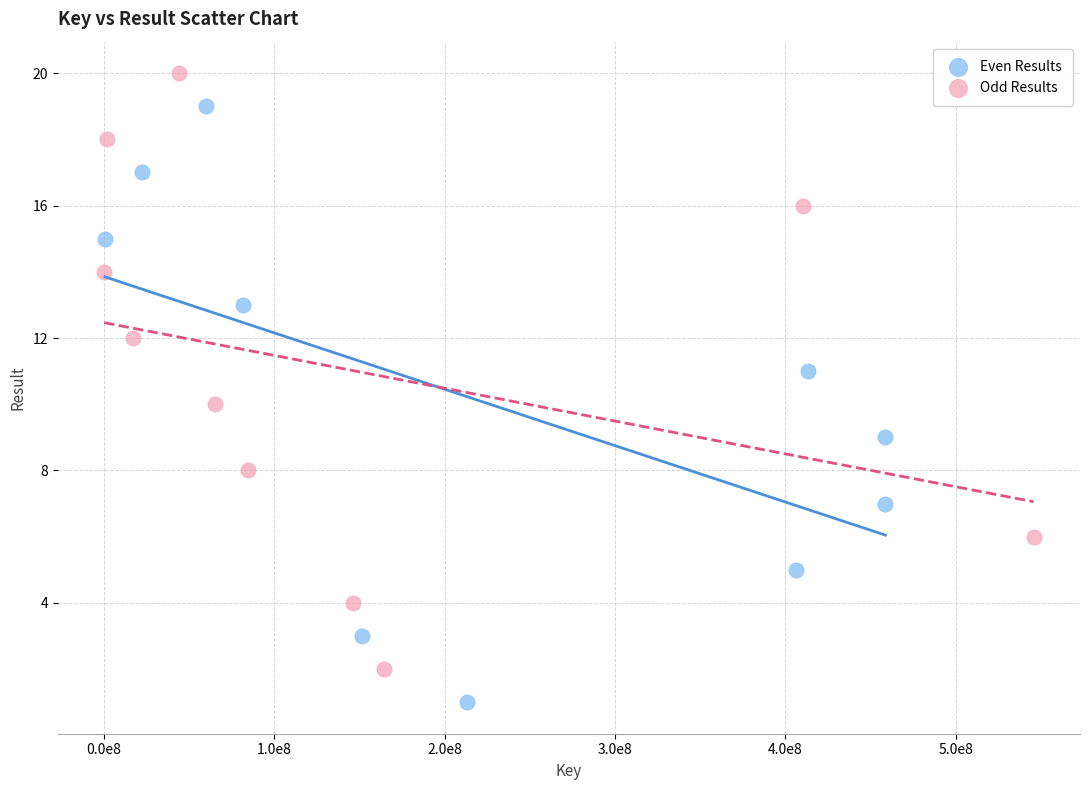

Which series reaches the minimum Y coordinate?

Even Results